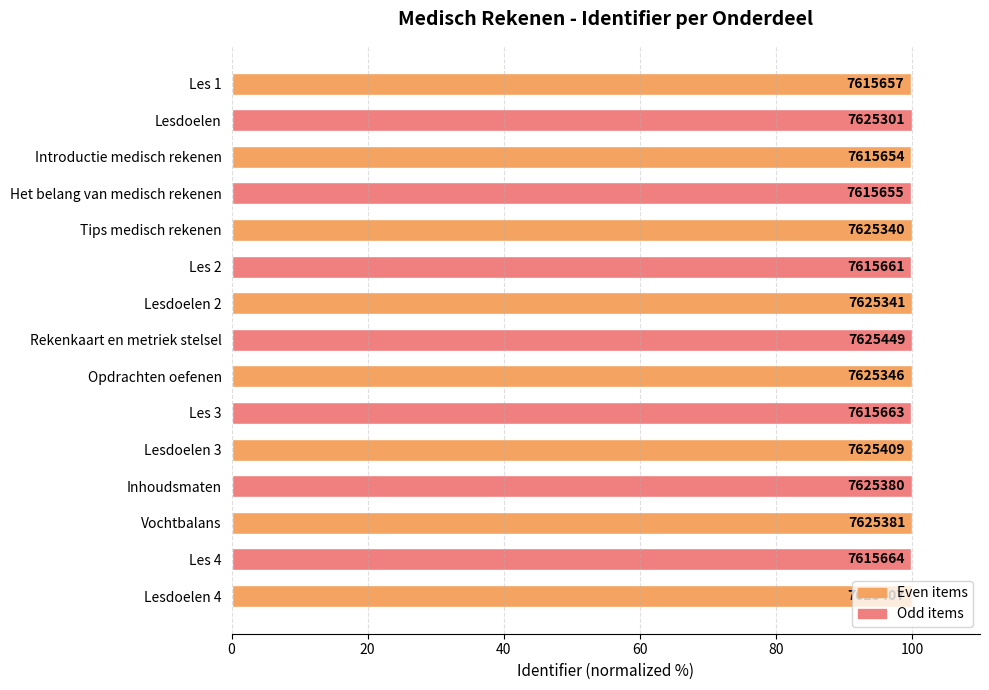

Does the chart contain any negative values?

No